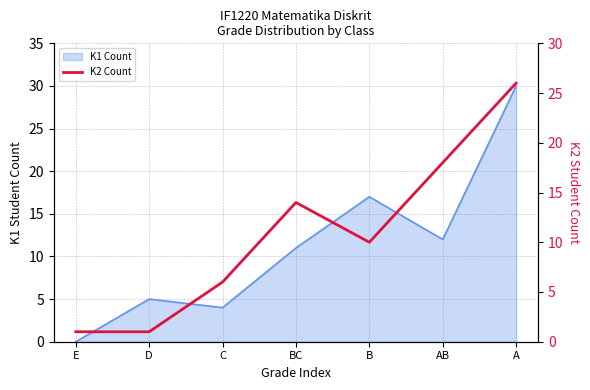

How many points are lower than both their immediate neighbors (excluding endpoints)?

1